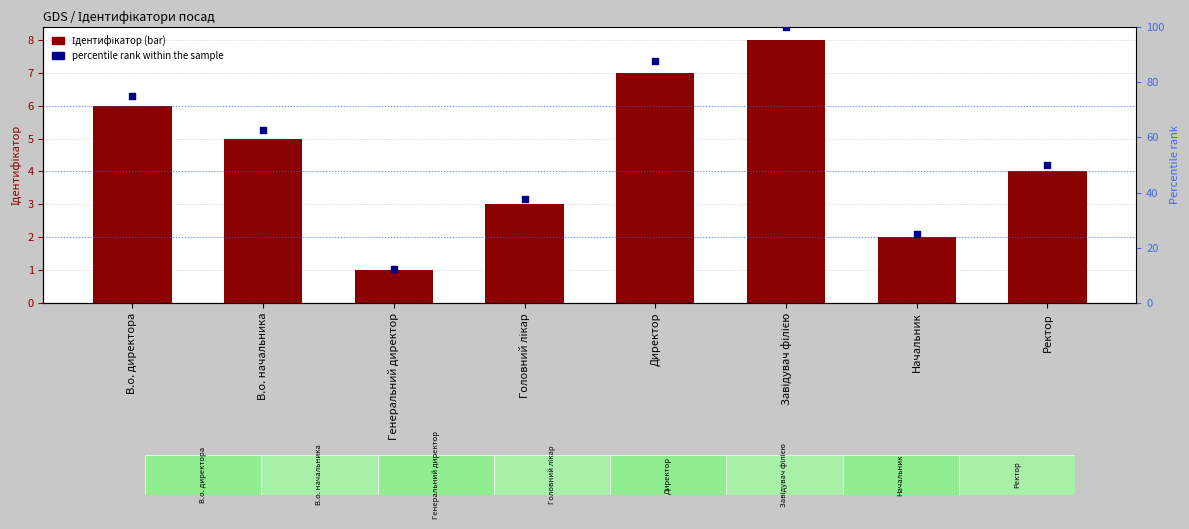

Is the value of percentile rank within the sample at В.о. директора greater than the value of Ідентифікатор at Генеральний директор?

Yes